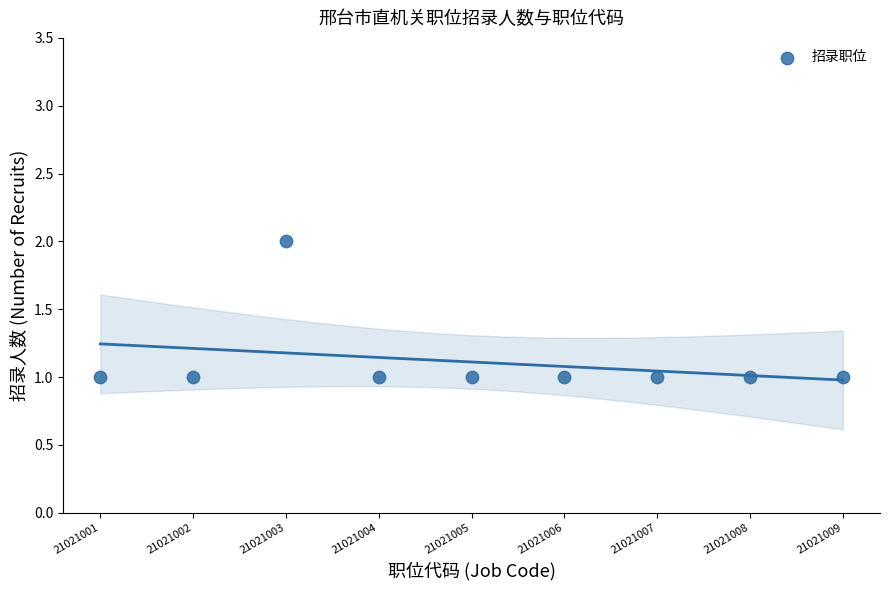

What is the range of X values (max minus min)?

8